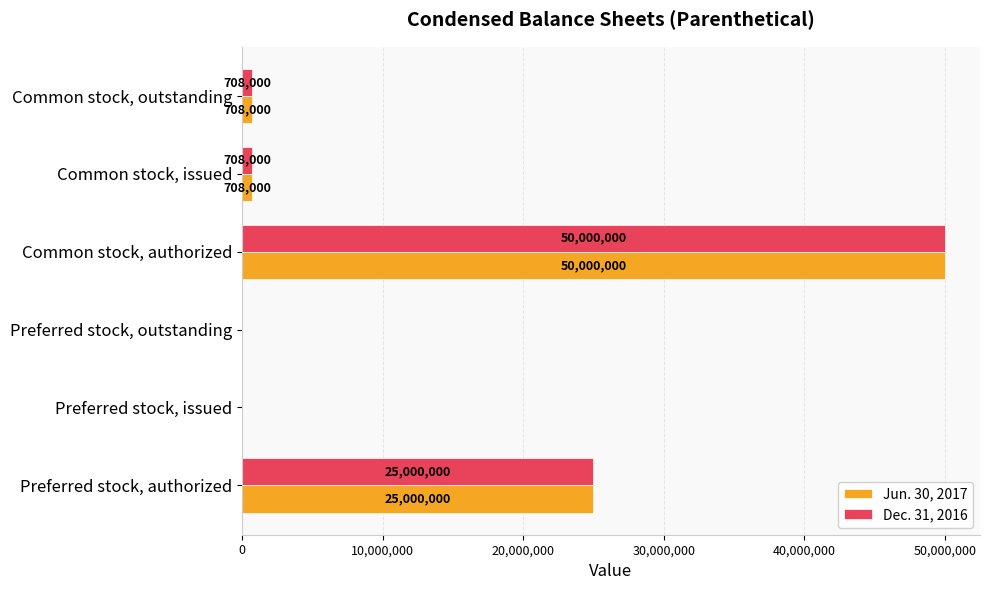

What is the approximate value of Dec. 31, 2016 at Common stock, authorized, to the nearest 50?

50000000